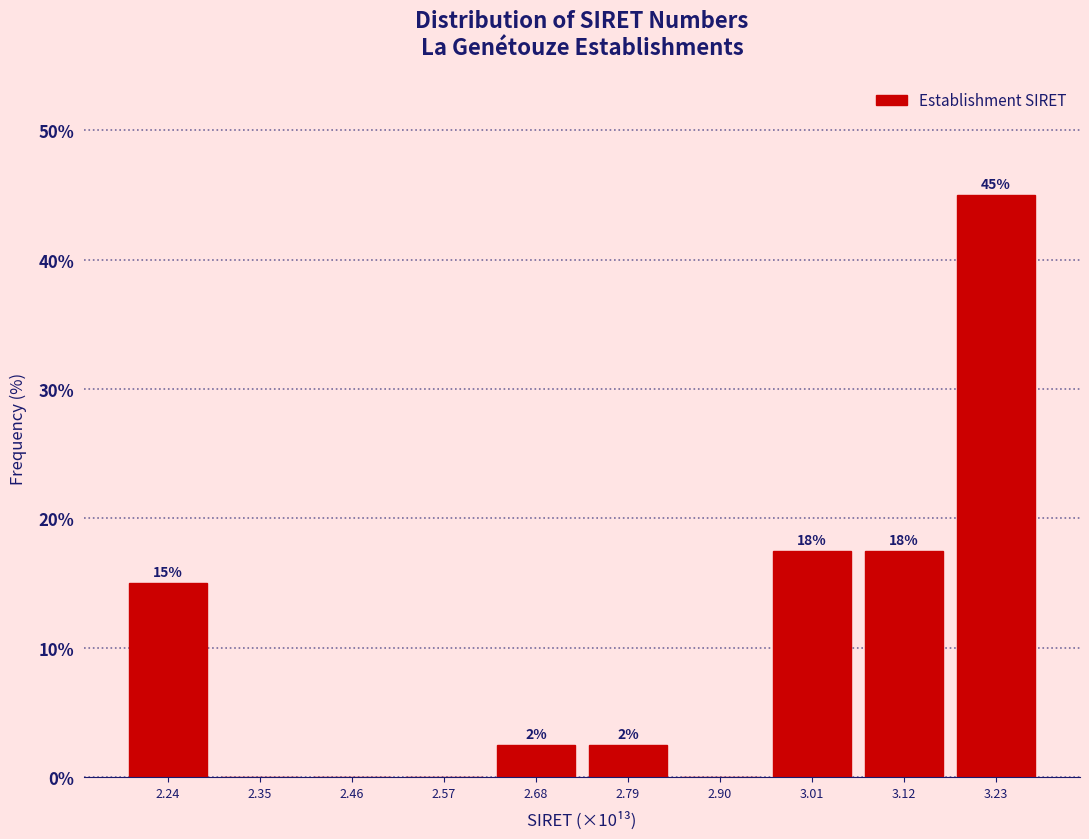

Are the bars horizontal?

No